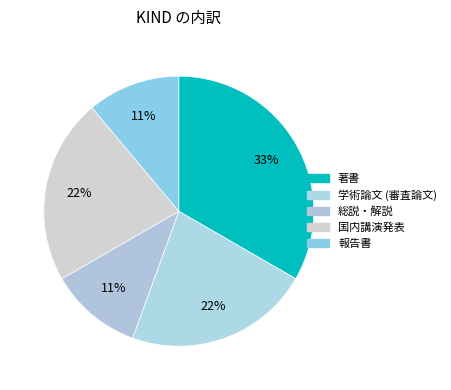

Is there a majority slice in this chart?

No